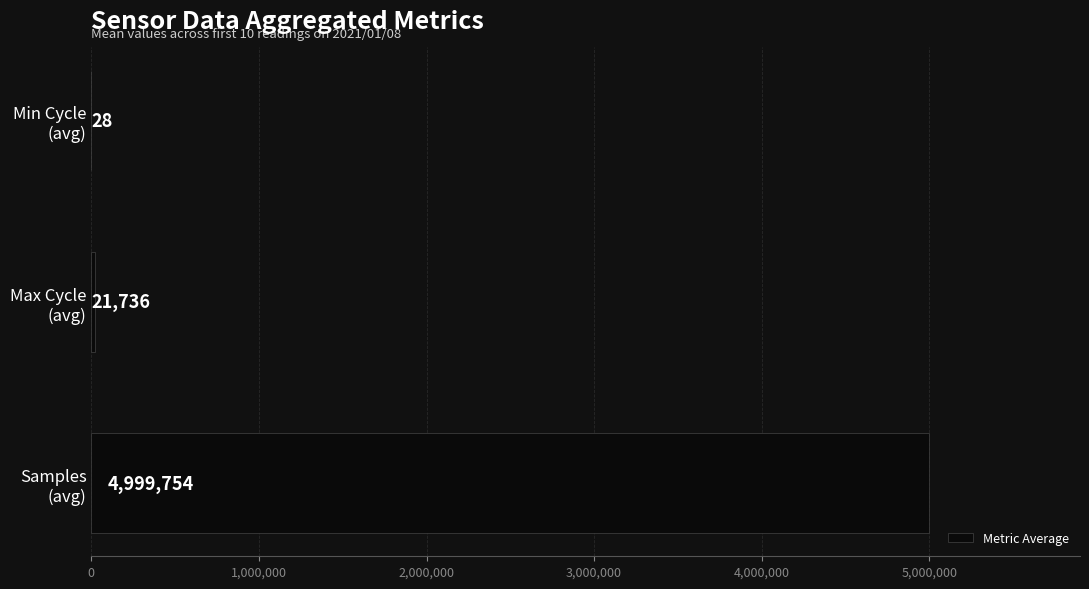

What is the sum of all values?

5021518